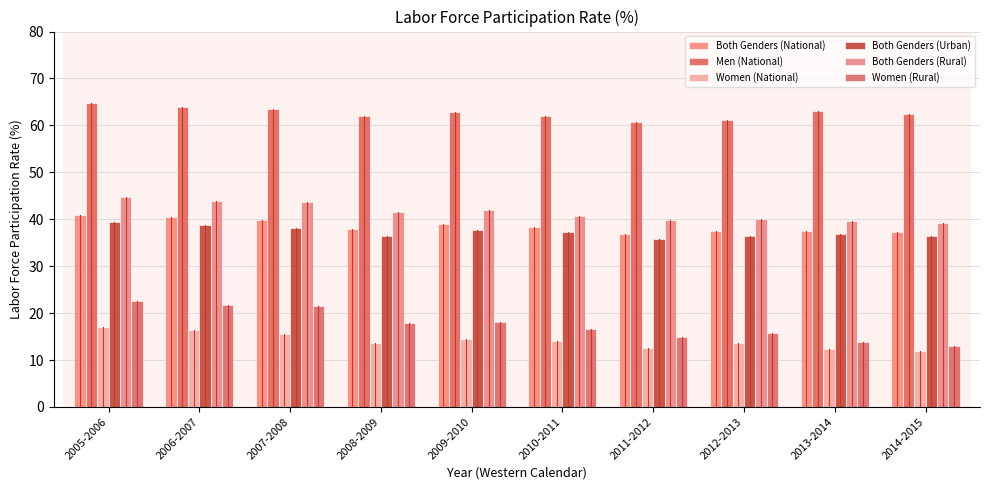

What is the minimum value for Both Genders (Rural)?

39.1